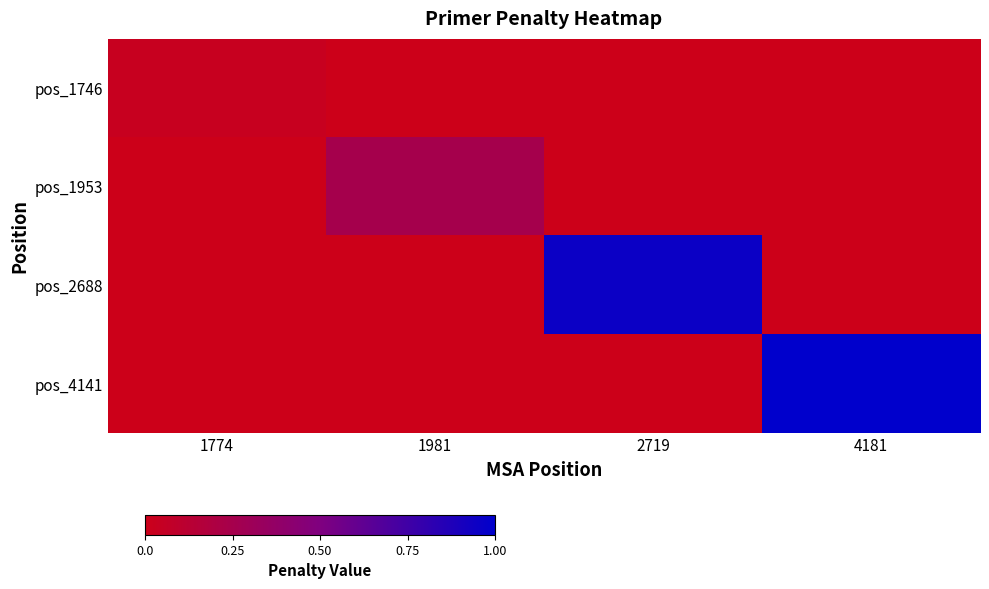

Reading right to left, what are all the values shown in this chart?

pos_1746: 4181=0.0	2719=0.0	1981=0.0	1774=0.0
pos_1953: 4181=0.0	2719=0.0	1981=0.3	1774=0.0
pos_2688: 4181=0.0	2719=1.0	1981=0.0	1774=0.0
pos_4141: 4181=1.0	2719=0.0	1981=0.0	1774=0.0